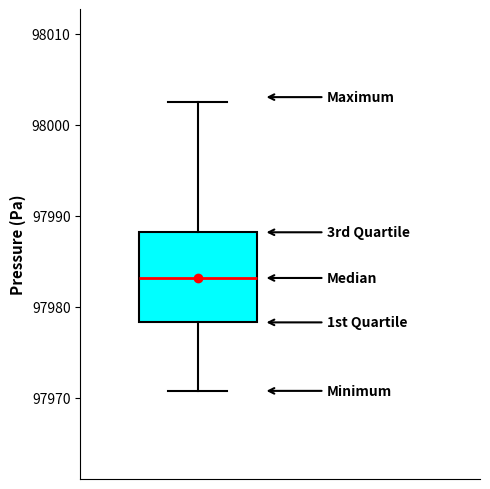

Read this box plot against the y-axis: the position of the median line, the range covered by the box, and the ends of both whiskers. The values are not printed on the chart, so give them approximately, as read against the axis.

median 97983, box 97978 to 97988, whiskers 97971 to 98002